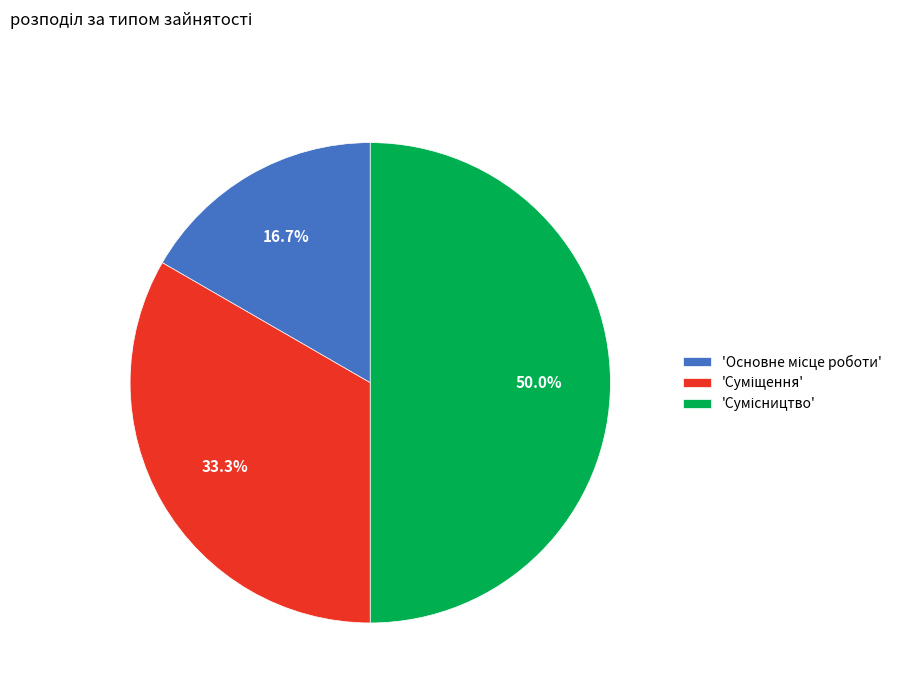

To the nearest percent, what is the average slice percentage?

33%